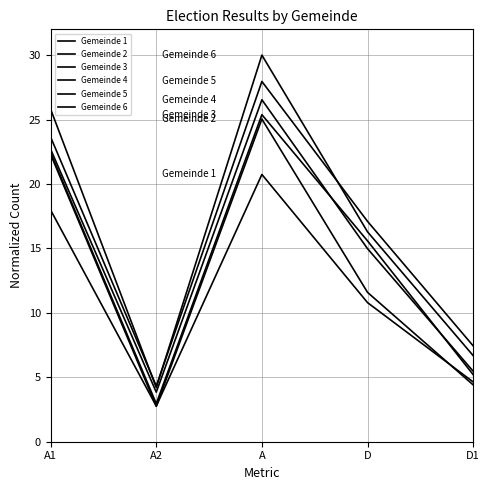

The value of Gemeinde 4 at A is 26.5. True or false?

True